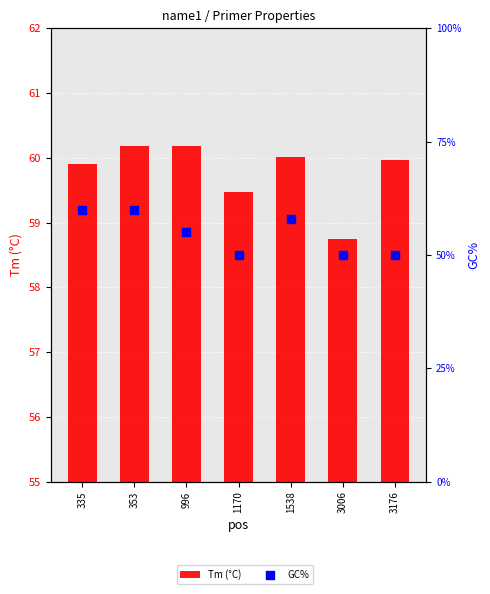

Which series reaches the minimum Y coordinate?

Tm (°C)